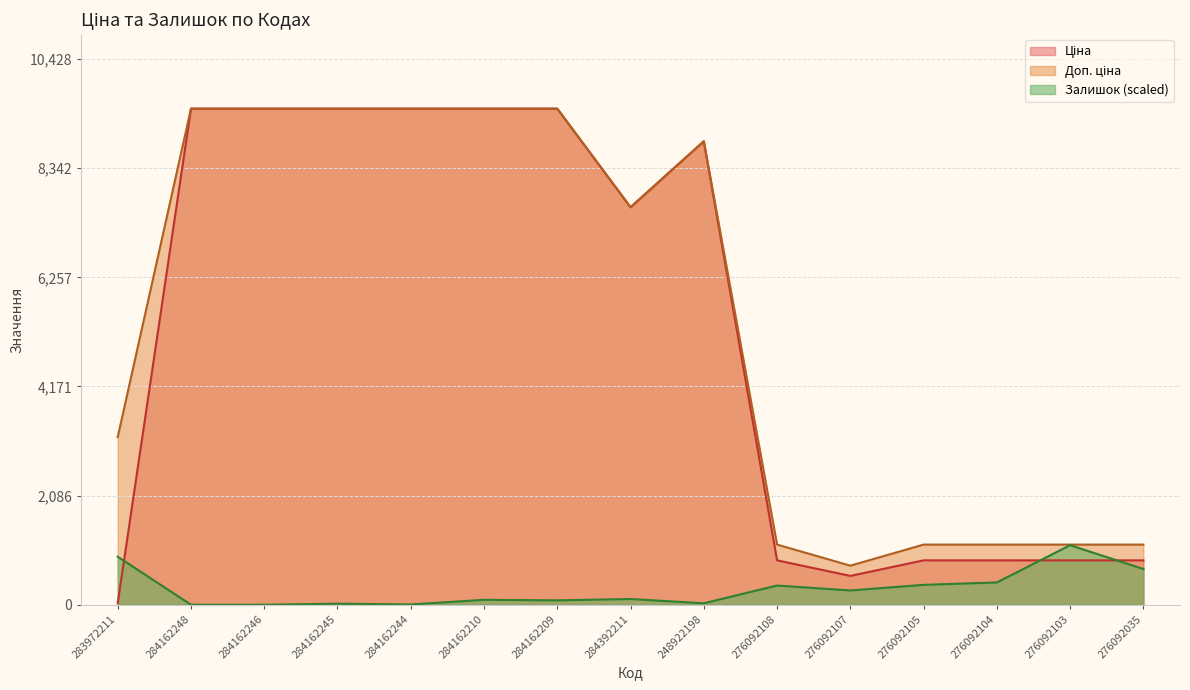

Reading right to left, what are all the values shown in this chart?

Ціна: 276092035=848.4	276092103=848.4	276092104=848.4	276092105=848.4	276092107=551.5	276092108=848.4	248922198=8856.7	284392211=7596.5	284162209=9480.1	284162210=9480.1	284162244=9480.1	284162245=9480.1	284162246=9480.1	284162248=9480.1	283972211=32.0
Доп. ціна: 276092035=1149.7	276092103=1149.7	276092104=1149.7	276092105=1149.7	276092107=747.0	276092108=1149.7	248922198=8856.7	284392211=7596.5	284162209=9480.1	284162210=9480.1	284162244=9480.1	284162245=9480.1	284162246=9480.1	284162248=9480.1	283972211=3205.0
Залишок: 276092035=683.6	276092103=1137.6	276092104=426.0	276092105=380.1	276092107=272.9	276092108=367.3	248922198=28.1	284392211=109.7	284162209=84.2	284162210=94.4	284162244=5.1	284162245=20.4	284162246=0.0	284162248=0.0	283972211=918.2